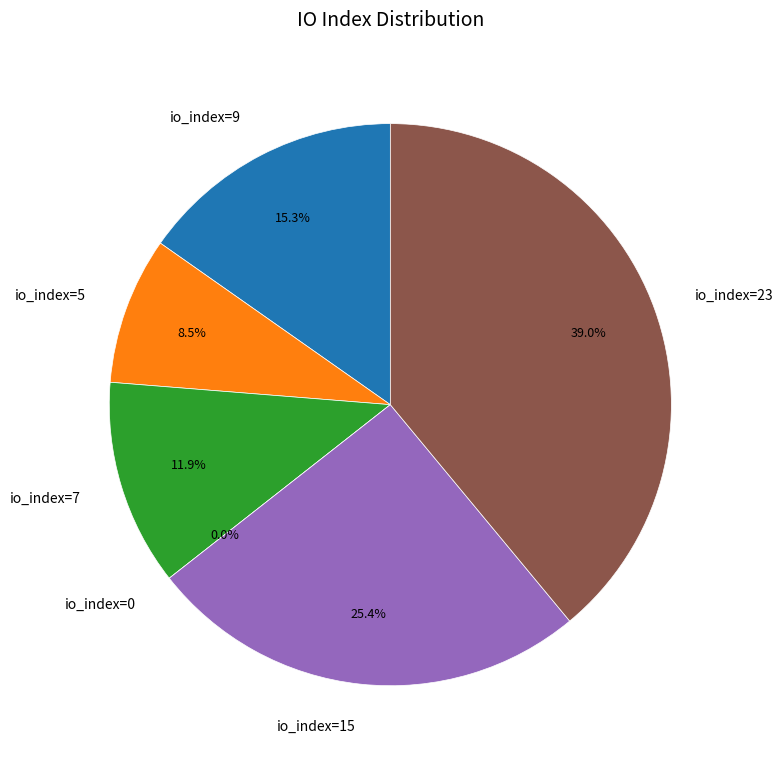

True or false: io_index=0 accounts for 0% of the total.

True